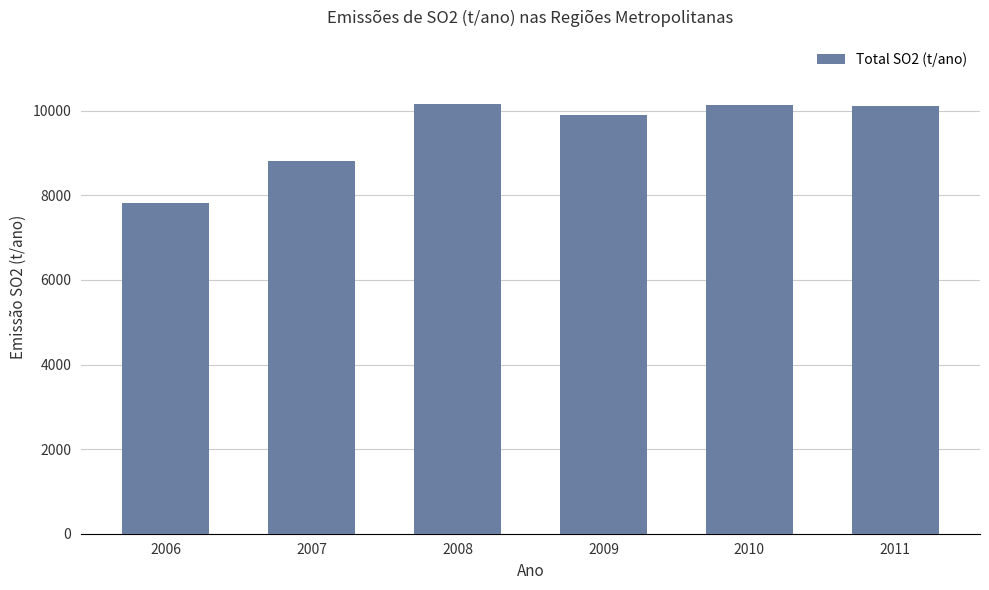

Where is the data nearest to the value 8990?

2007